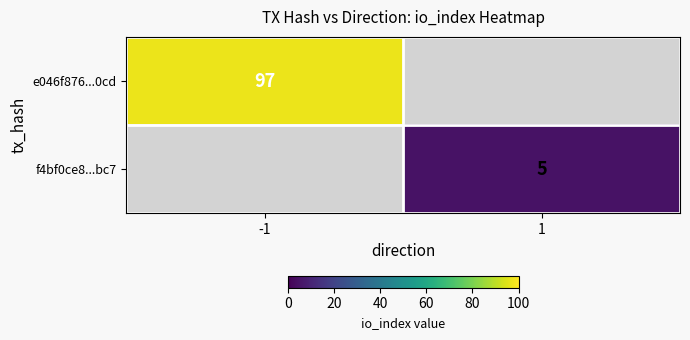

Is it true that e046f876...0cd equals 47 at -1?

False